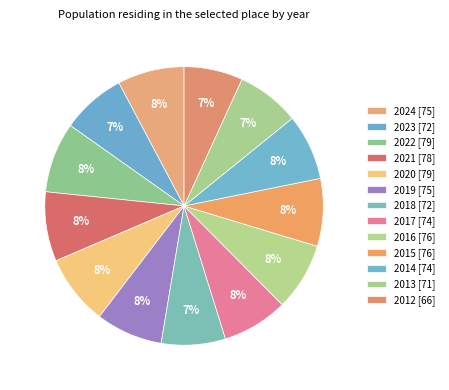

Approximately how many times larger is the value at 2013 compared to 2016?

0.9